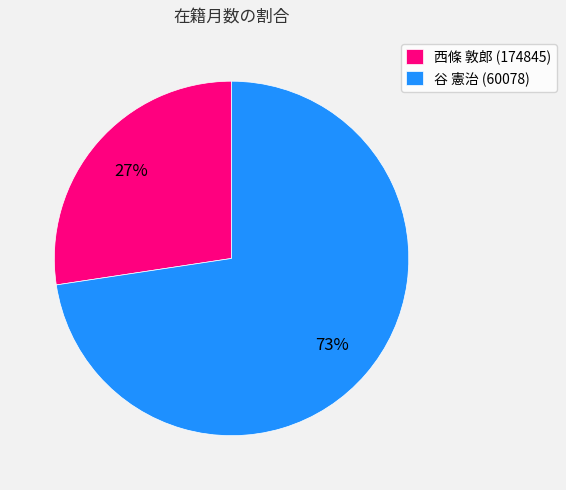

Is there a majority slice in this chart?

Yes